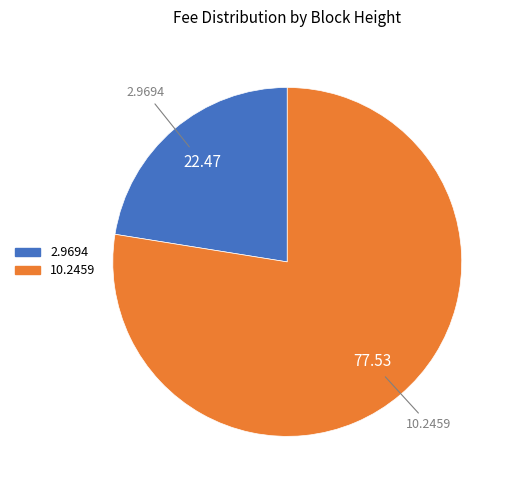

Is there any slice that represents more than half of the pie?

Yes